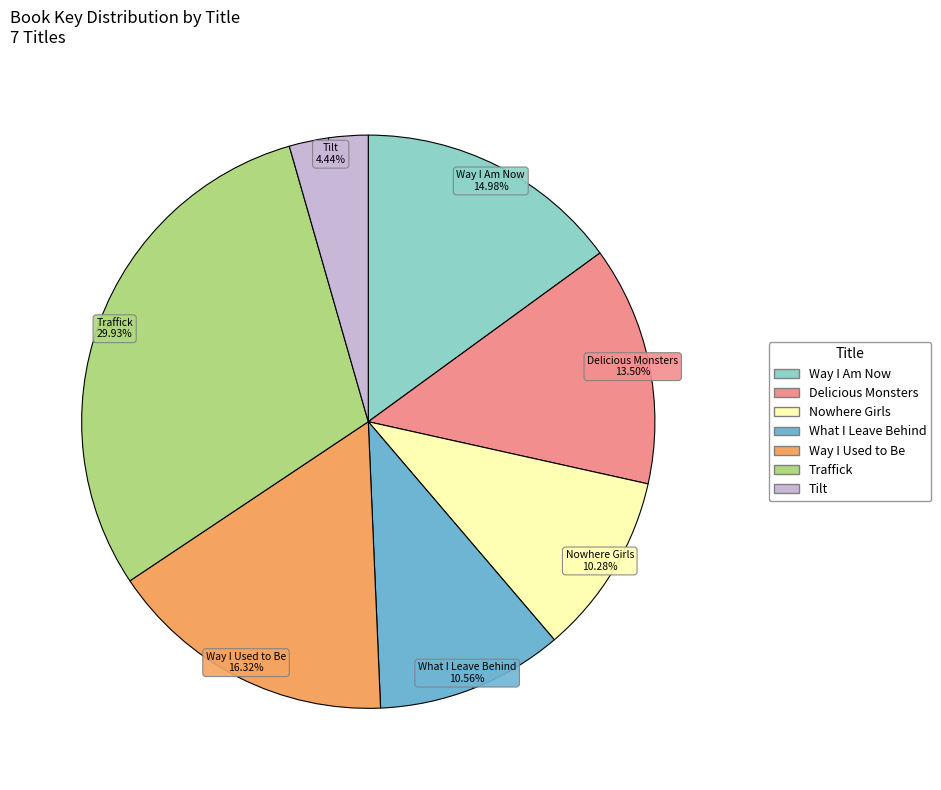

Count the number of slices in the pie.

7